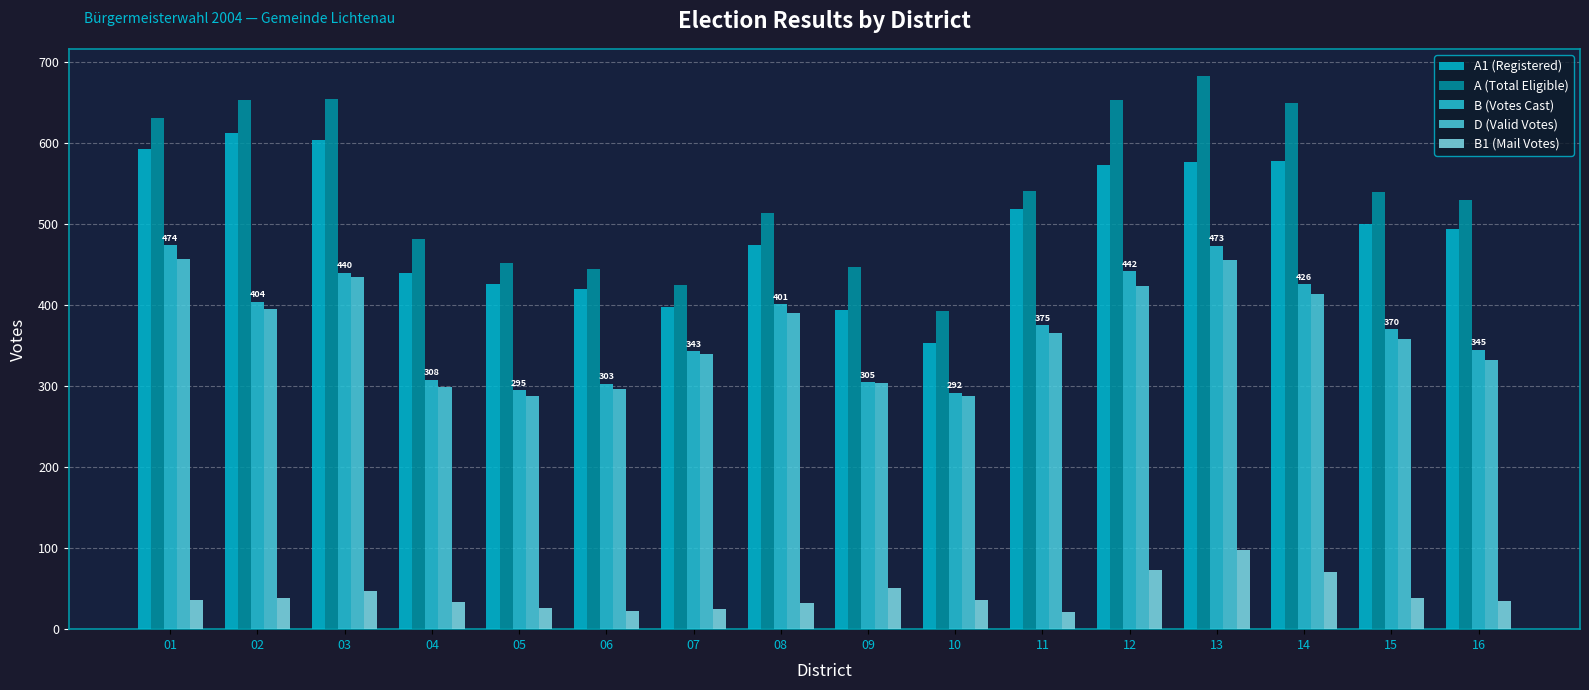

How many bars are there in total?

80